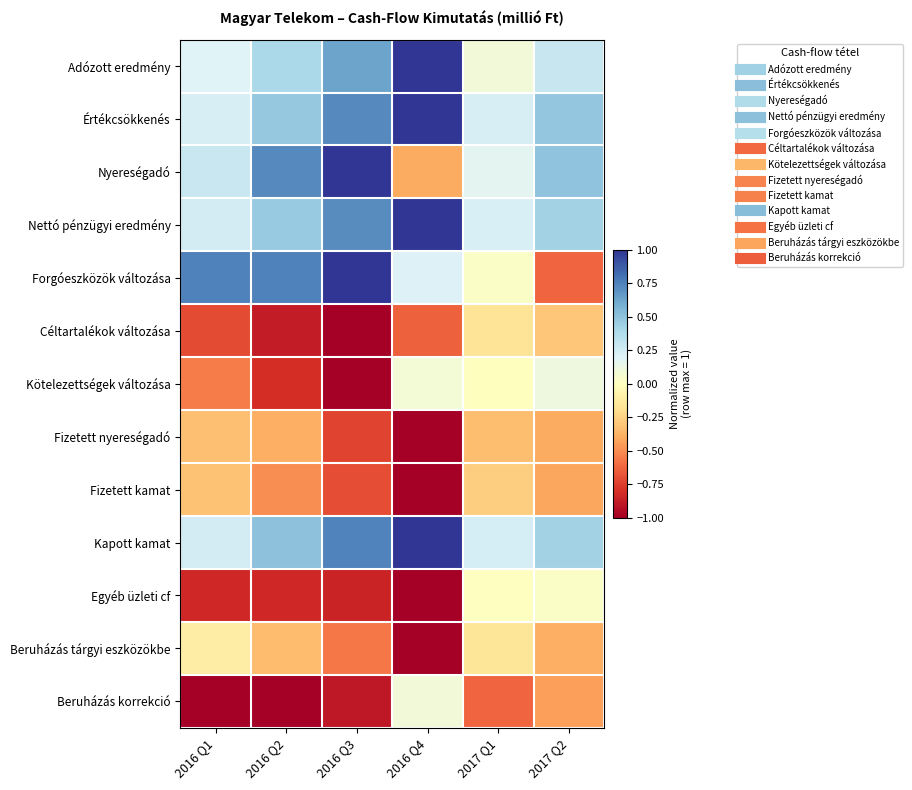

What is the smallest value displayed?

-1.0